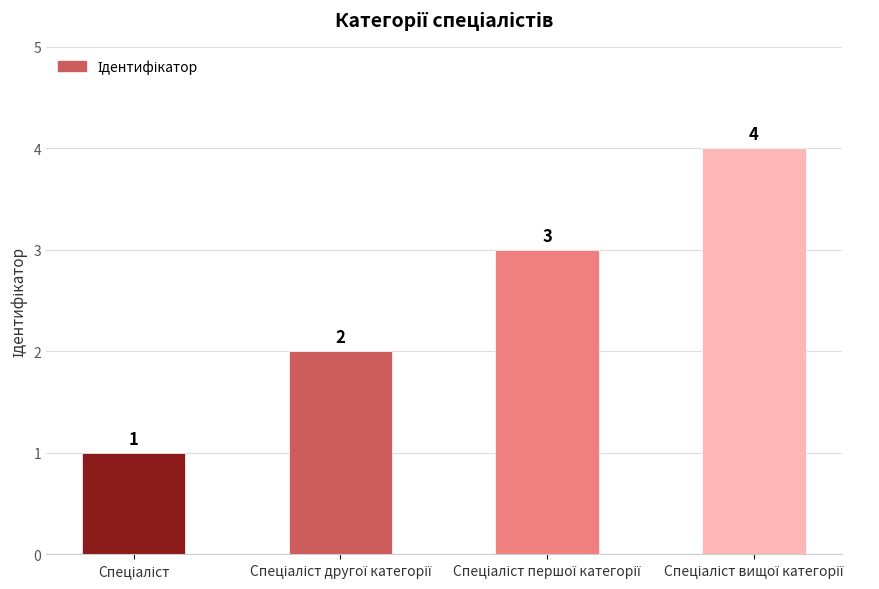

What is the maximum value shown in the chart?

4